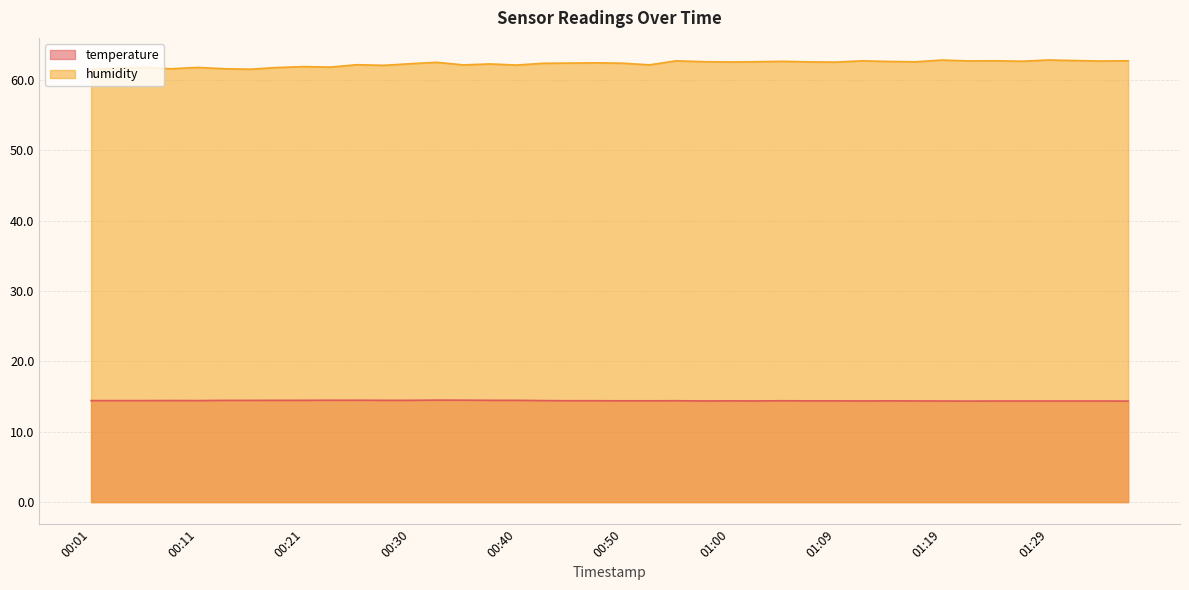

Is it true that temperature equals 14.5 at 00:35?

True